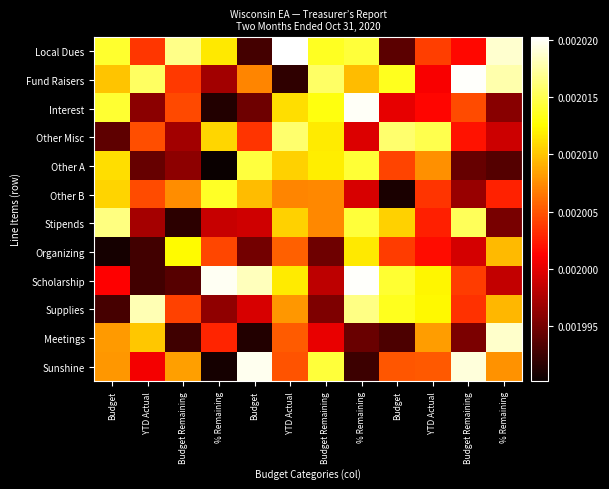

Which category has the highest value across all series?

YTD Actual